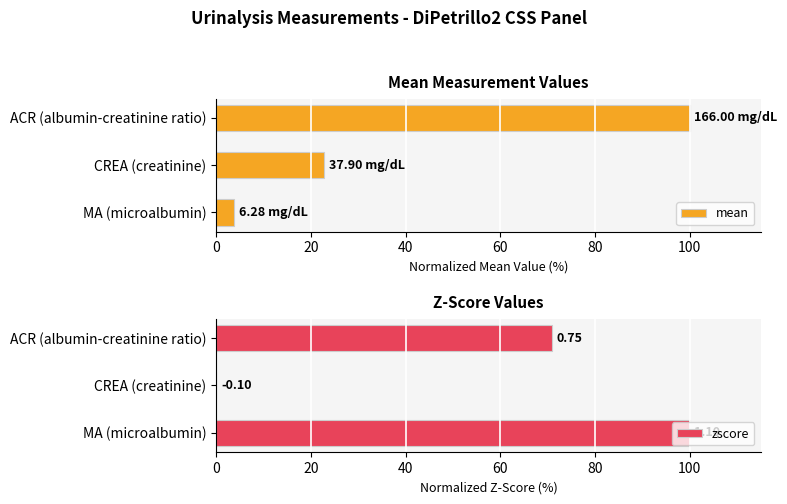

How many bars are there in total?

6